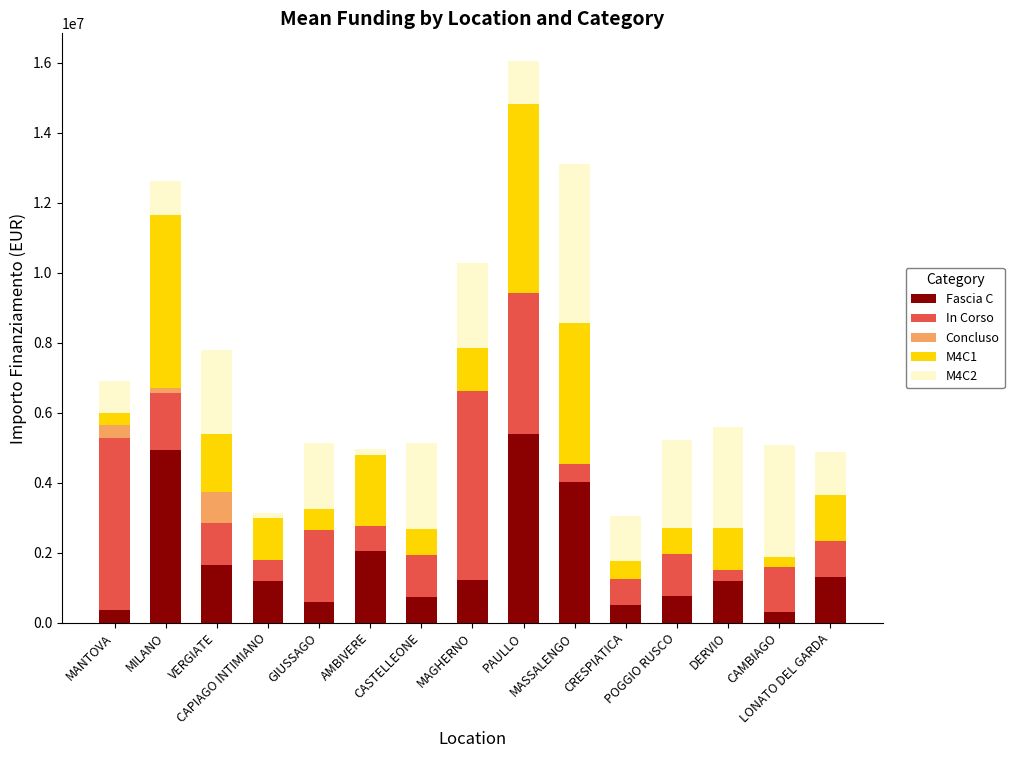

What is the sum of all Fascia C values?

26183920.2